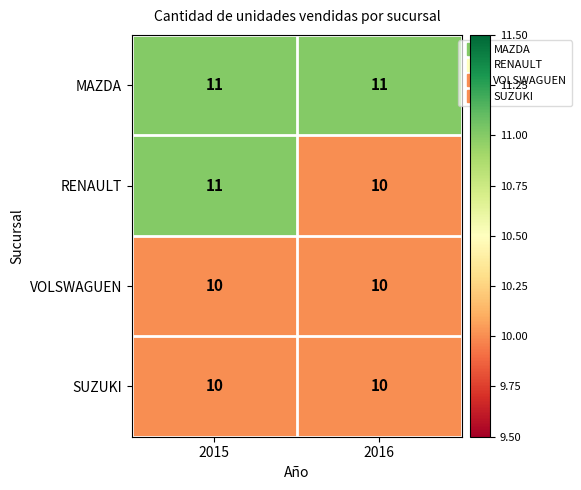

Which series has the largest total across all categories?

MAZDA